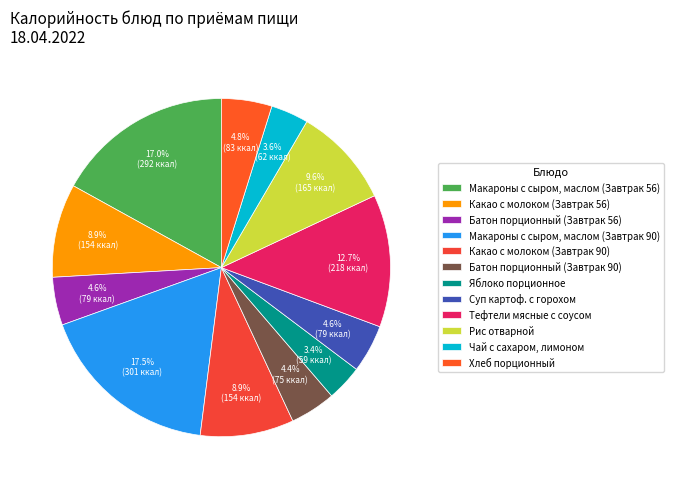

What is the change in value from Макароны с сыром, маслом (Завтрак 56) to Яблоко порционное?

-233